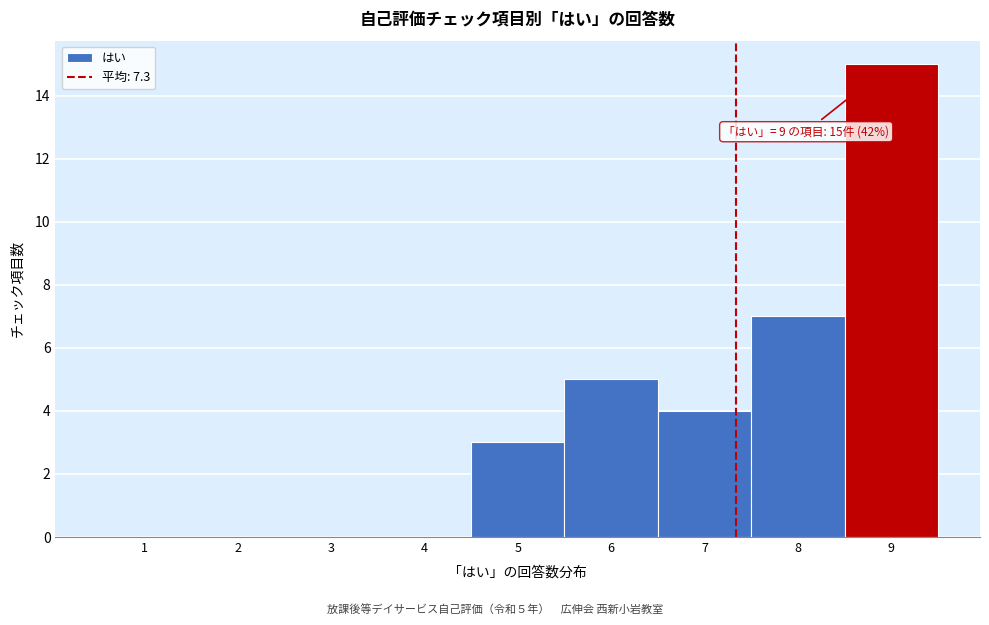

Over which range of the x-axis is the bar tallest?

8.5 to 9.5